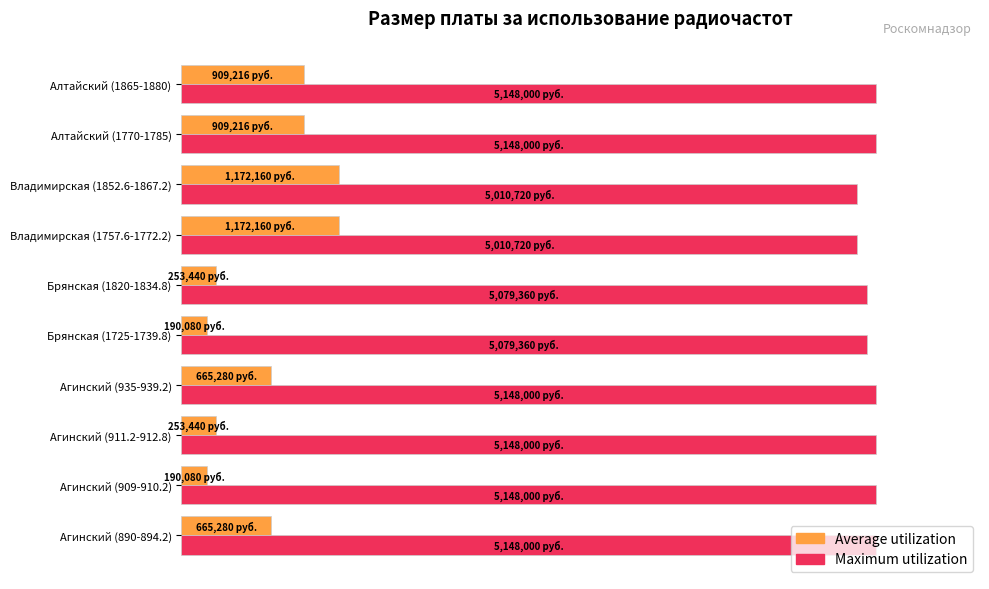

What are all the series names shown in the legend?

Average utilization, Maximum utilization